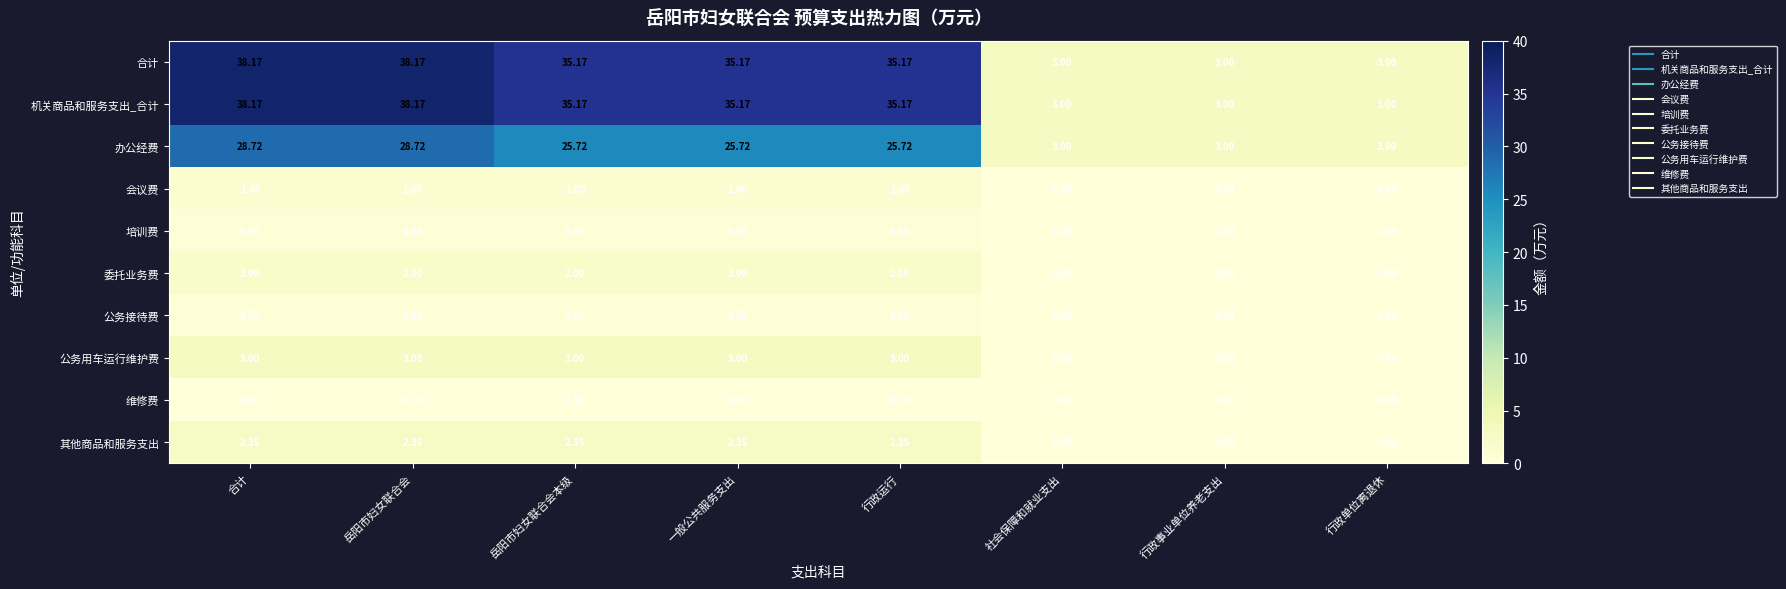

Where does the 合计 series first go above 35?

合计